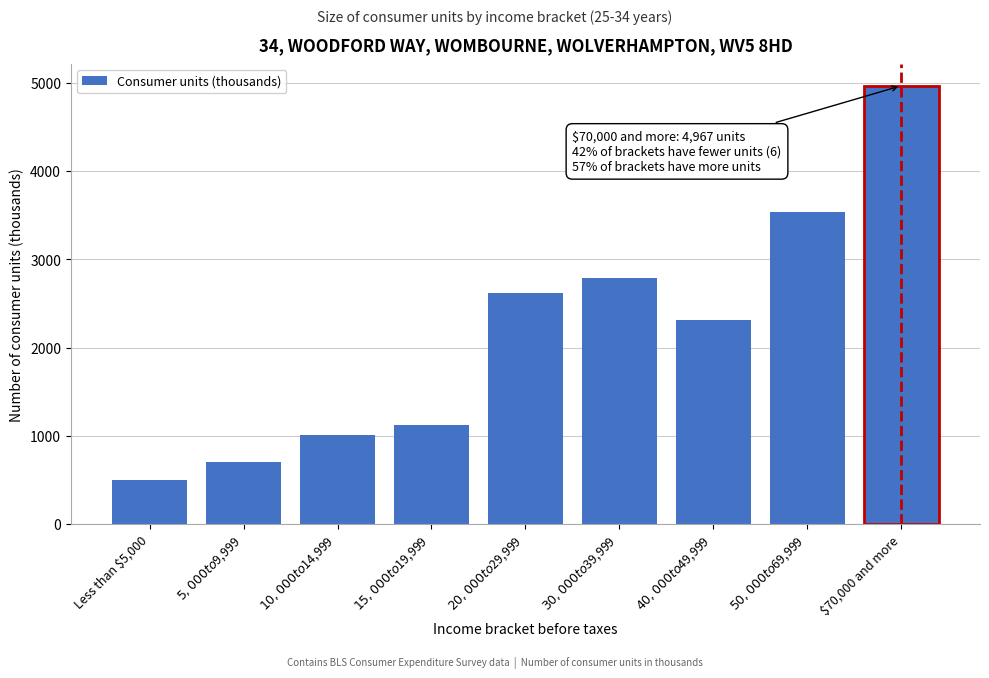

Reading left to right, extract all data points from this chart.

497	707	1005	1123	2620	2788	2309	3542	4967